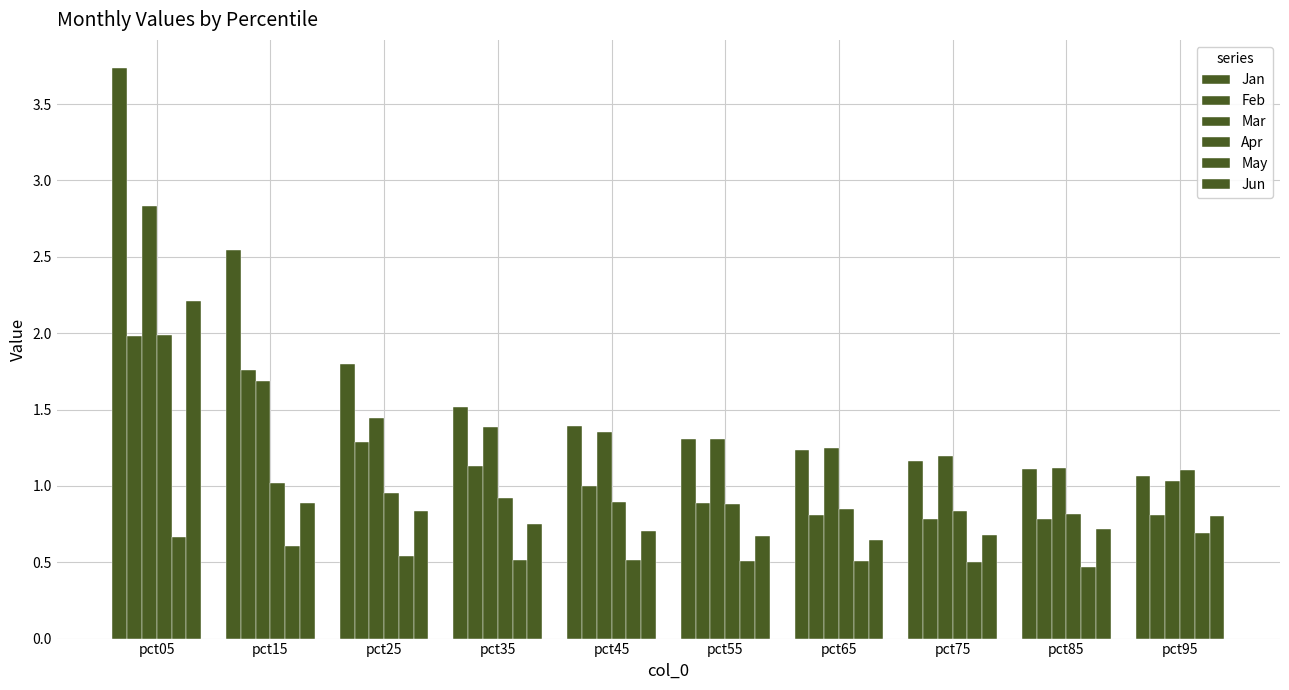

At which category is the sum across all series the highest?

pct05